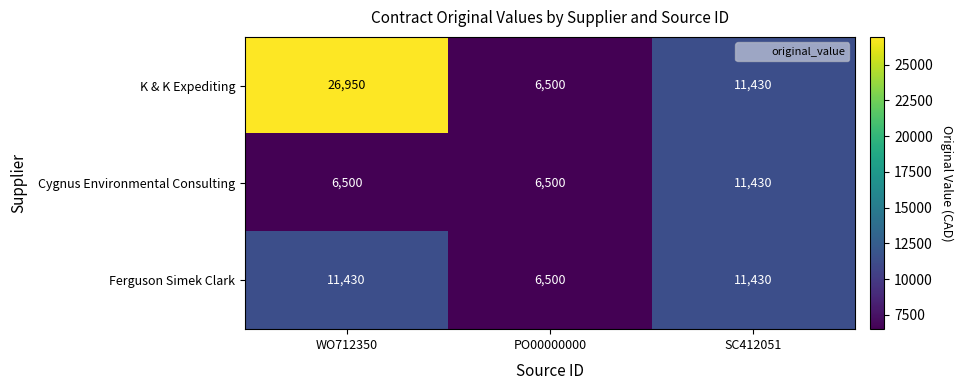

Reading left to right, transcribe all the data shown in this chart.

K & K Expediting: 26950	6500	11430
Cygnus Environmental Consulting: 6500	6500	11430
Ferguson Simek Clark: 11430	6500	11430